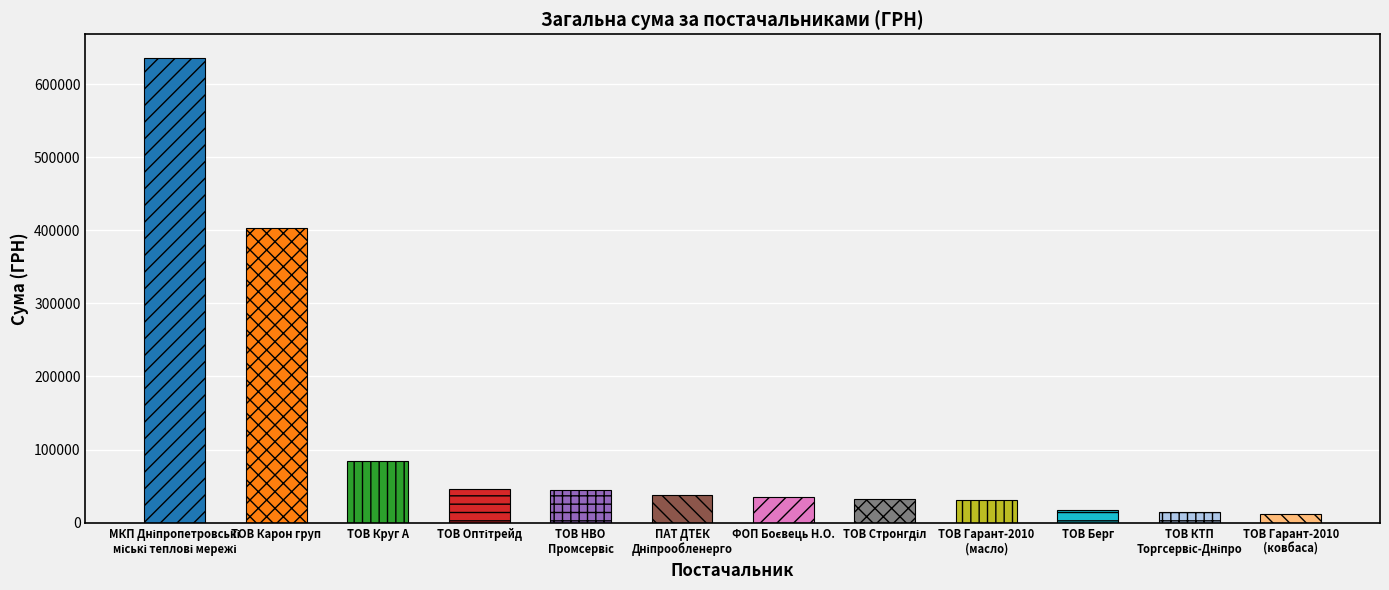

Which label corresponds to the smallest value in the chart?

ТОВ Гарант-2010
(ковбаса)